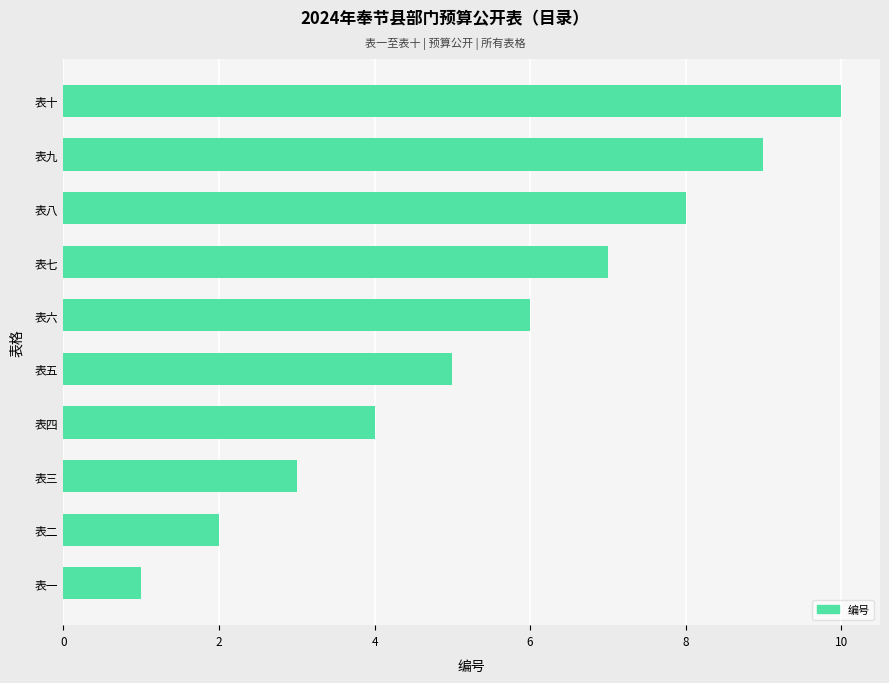

Rank the categories by value from lowest to highest.

表一, 表二, 表三, 表四, 表五, 表六, 表七, 表八, 表九, 表十